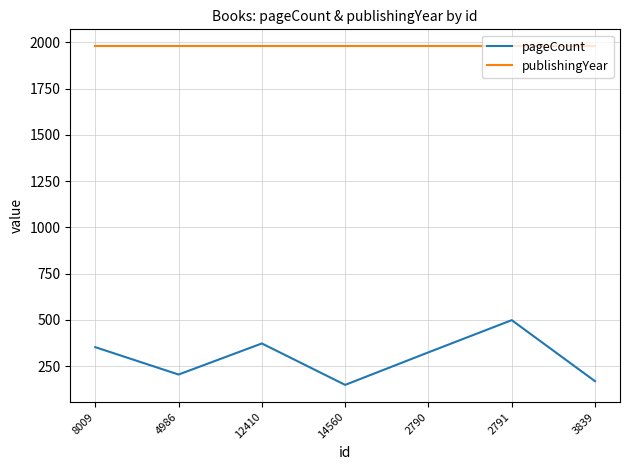

What is the difference between the second highest and minimum values in the pageCount series?

224